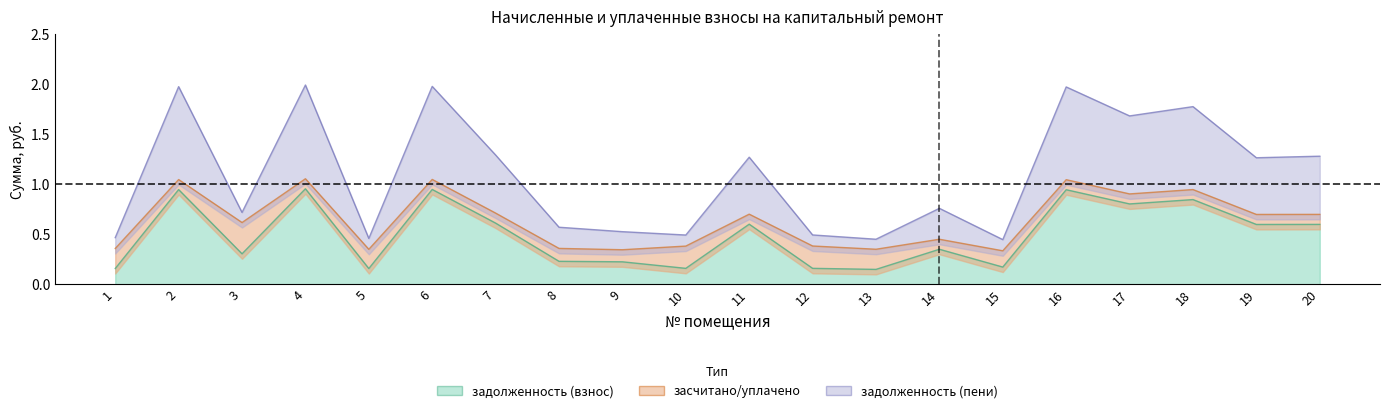

Which series has the largest total across all categories?

задолженность (пени)